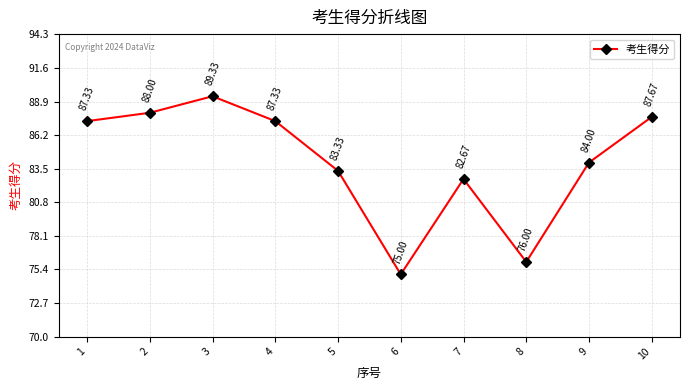

What is the value of the 9th point from the left?

84.0